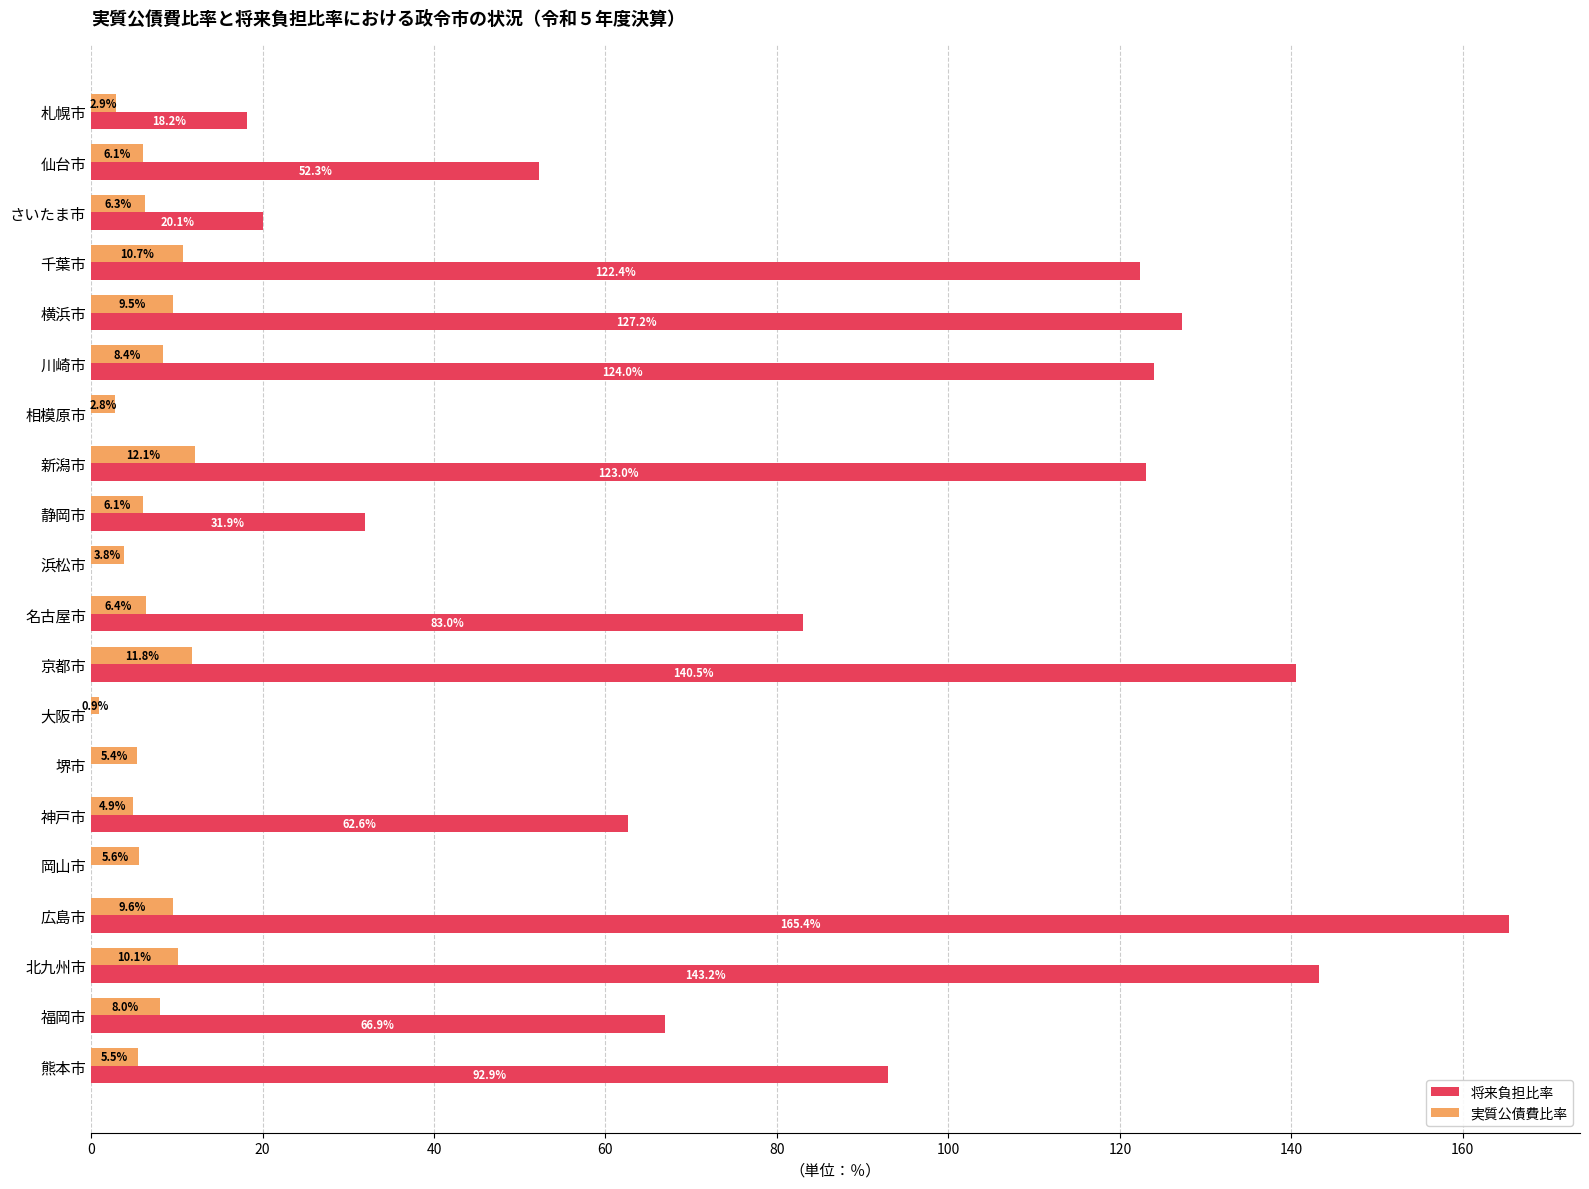

Read the 将来負担比率 value at 札幌市.

18.2